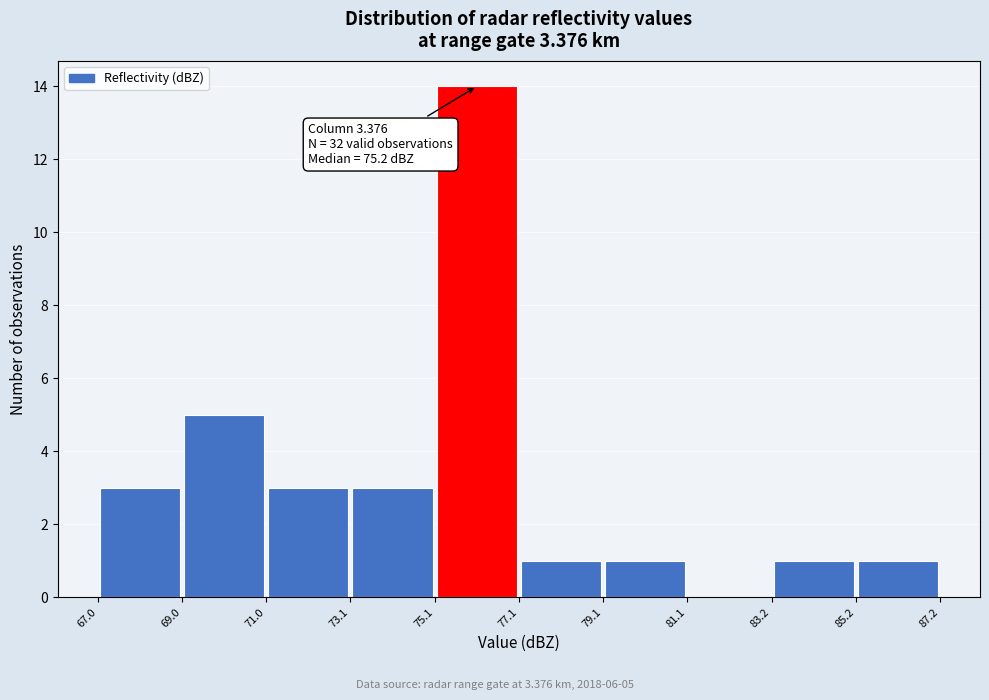

Which range on the x-axis has the tallest bar?

75.1 to 77.1